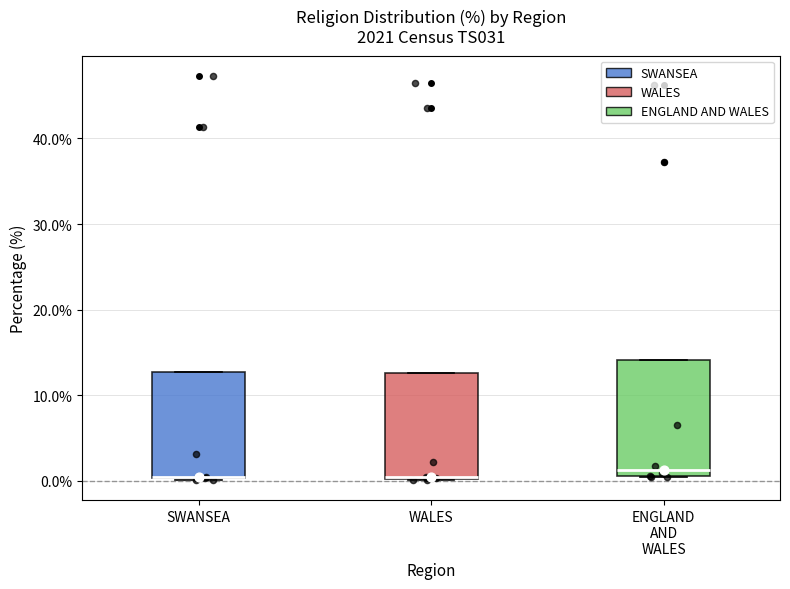

Reading left to right, read every box against the y-axis: the position of its median line, the range the box covers, and the ends of its whiskers. The values are not printed on the chart, so give them approximately, as read against the axis.

SWANSEA: median 0 (drawn on the box's lower edge), box 0 to 13, whiskers 0 to 13
WALES: median 0 (drawn on the box's lower edge), box 0 to 13, whiskers 0 to 13
ENGLAND AND WALES: median 1 (just above the box's lower edge), box 1 to 14, whiskers 1 to 14